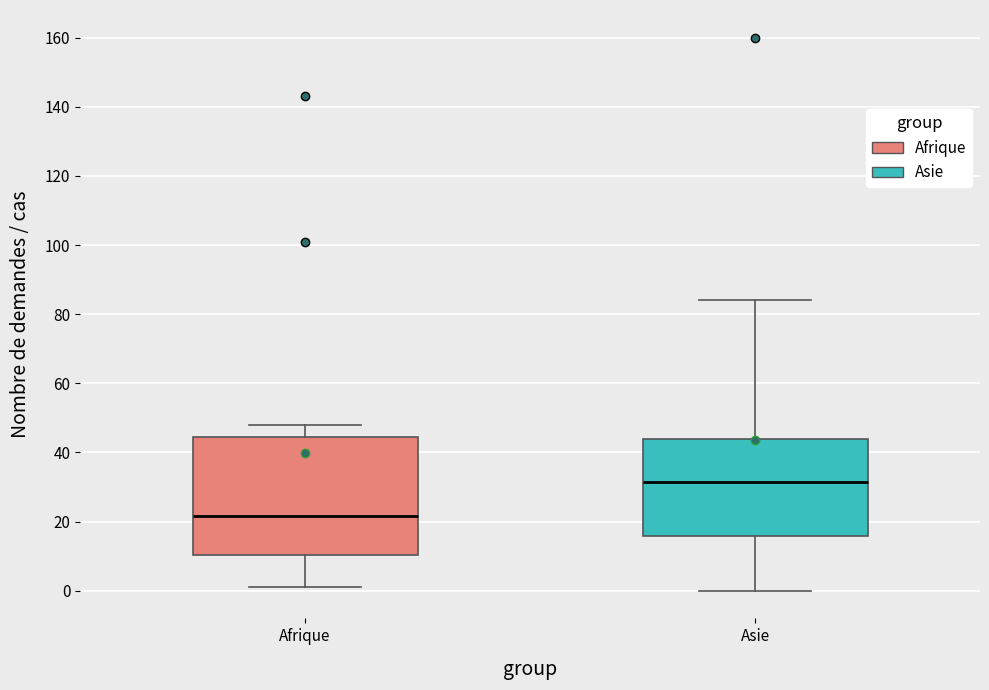

Where is the lower edge of the box for Afrique on the y-axis? The values are not printed on the chart, so give them approximately, as read against the axis.

10